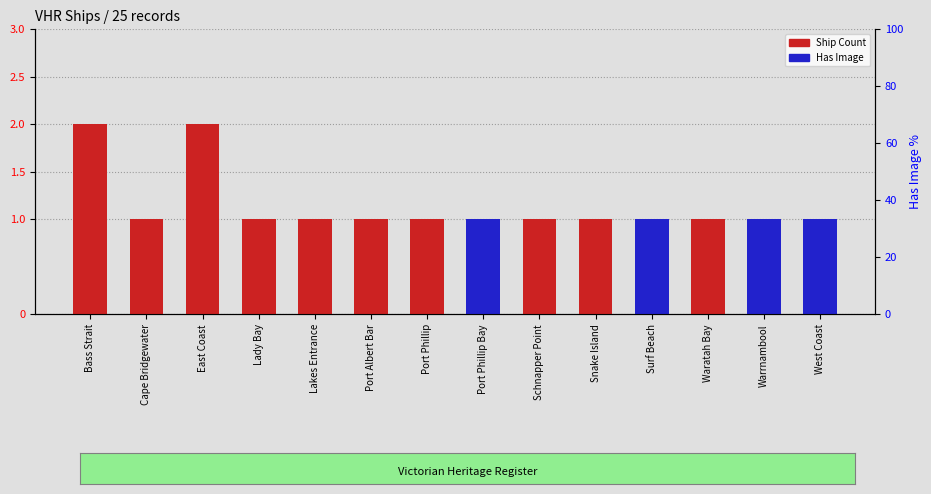

What position from the right is Cape Bridgewater?

13